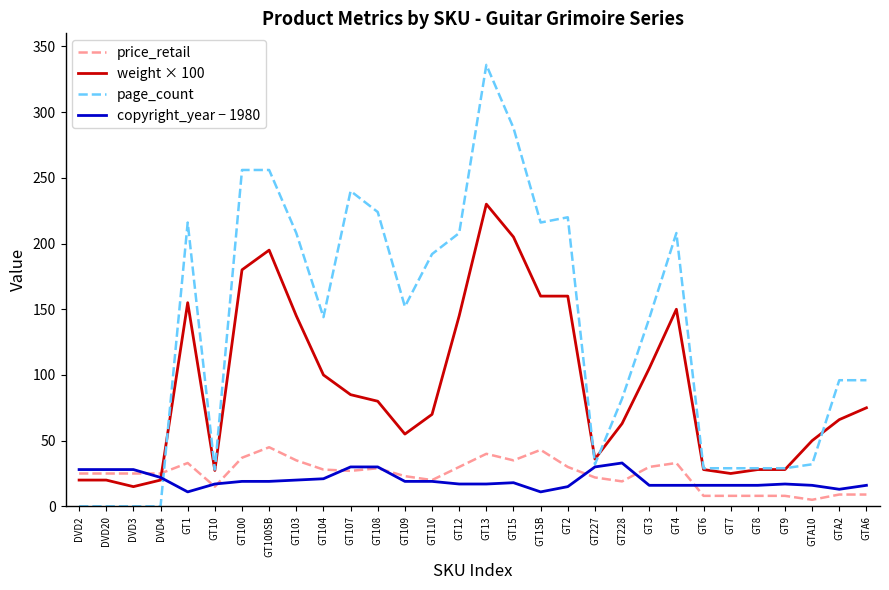

Rank the series at GT2 from highest to lowest value.

page_count, weight × 100, price_retail, copyright_year − 1980